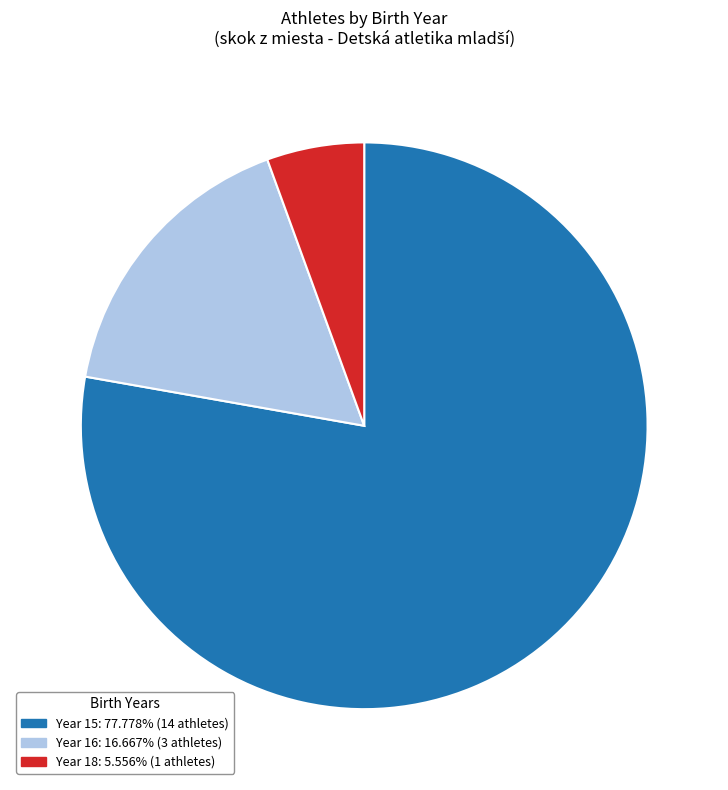

Is there any slice that represents more than half of the pie?

Yes